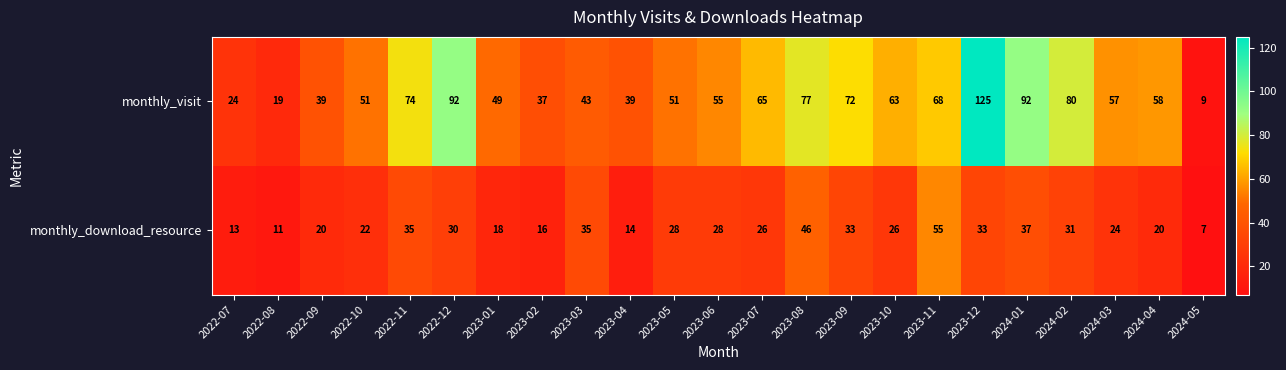

What is the difference between the monthly_visit values at 2024-05 and 2023-08?

68